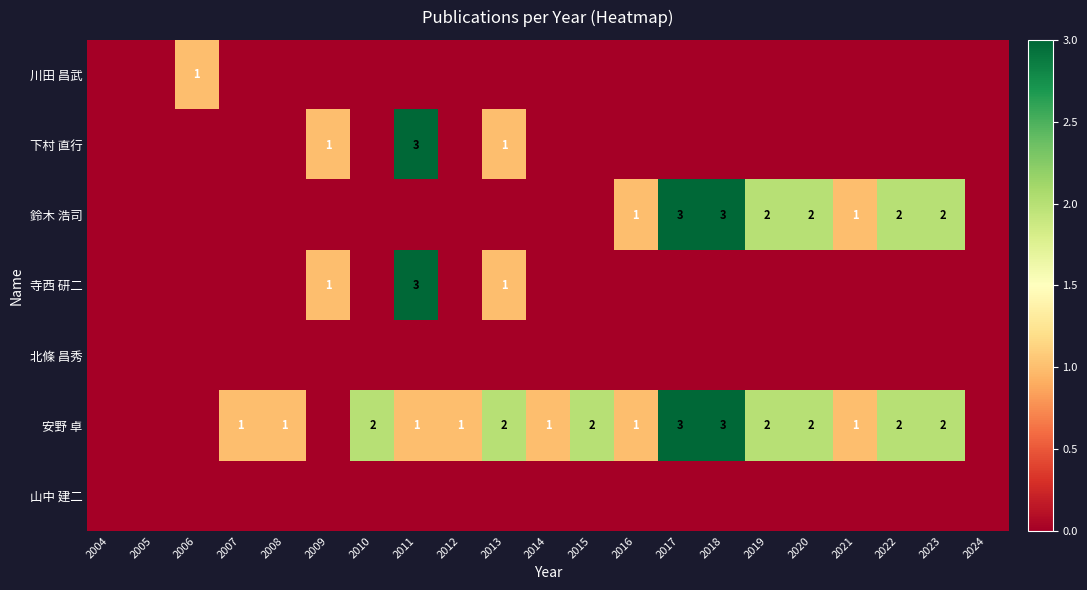

Rank the categories by 寺西 研二 value from lowest to highest.

2004, 2005, 2006, 2007, 2008, 2010, 2012, 2014, 2015, 2016, 2017, 2018, 2019, 2020, 2021, 2022, 2023, 2024, 2009, 2013, 2011